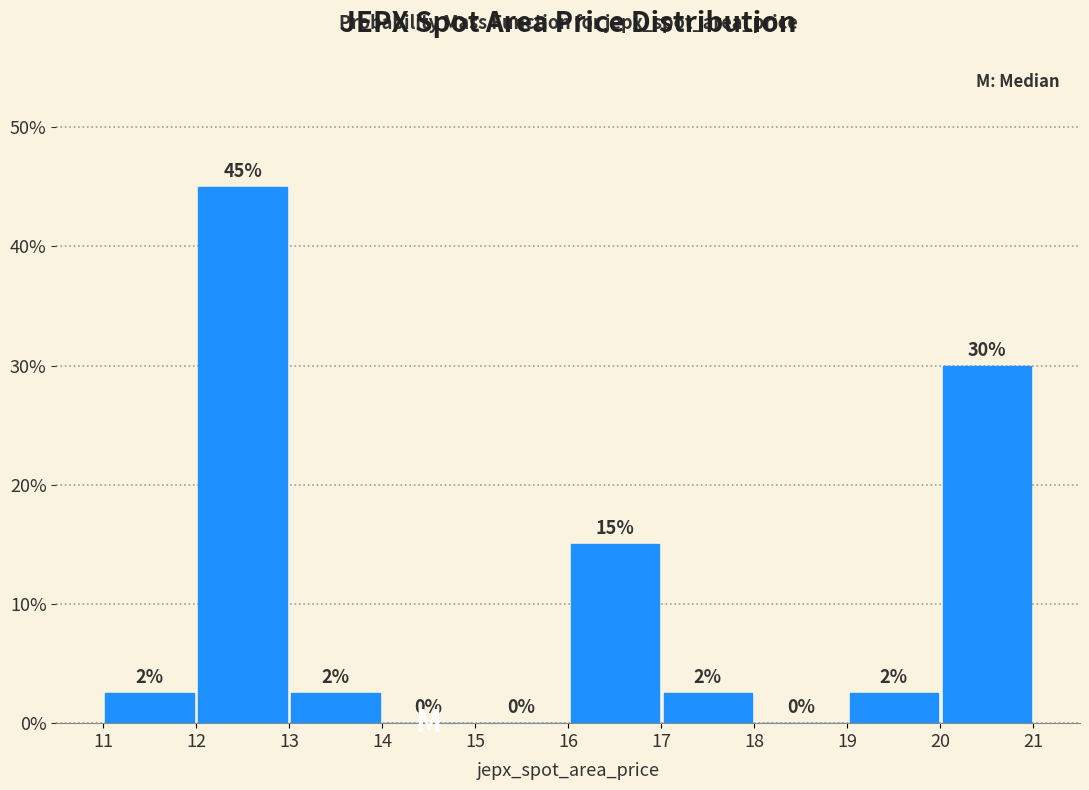

Over which range of the x-axis is the bar tallest?

12 to 13